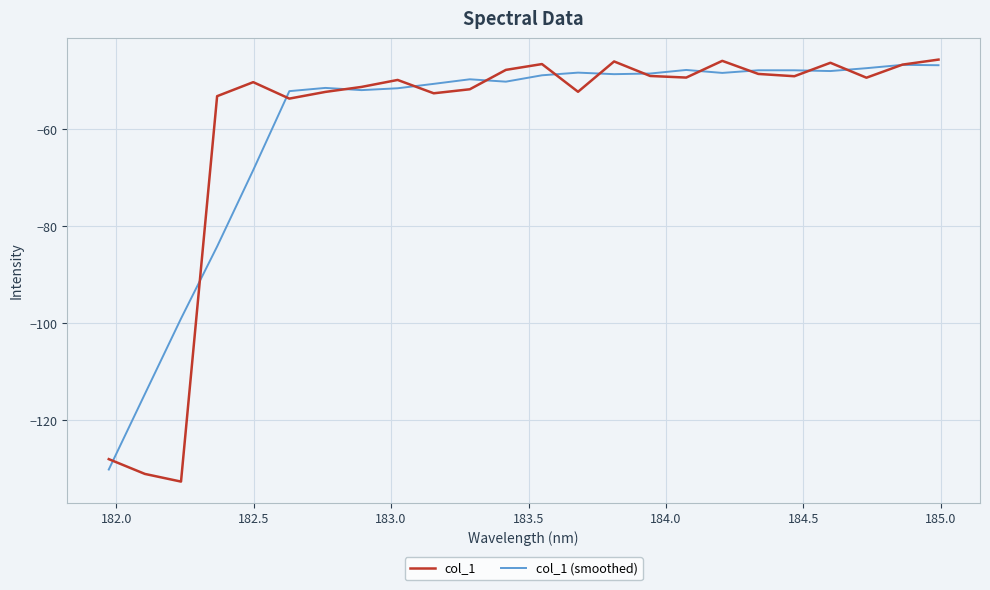

What is the lowest value of the col_1 (smoothed) series?

-130.2